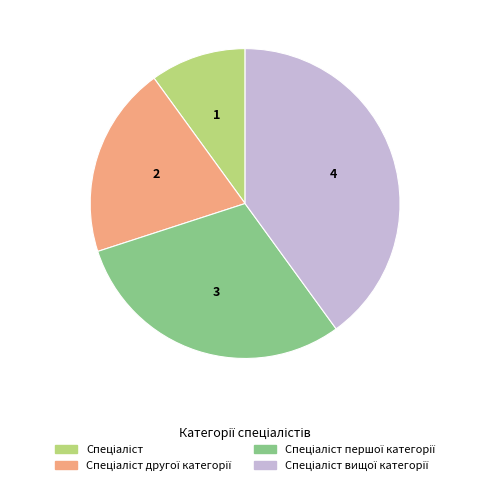

Is there a majority slice in this chart?

No